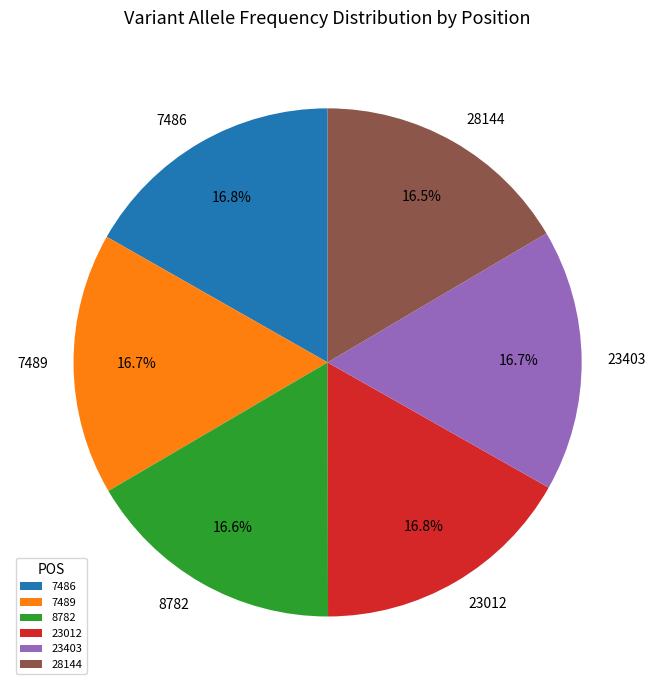

What percentage is the 7489 slice, to the nearest percent?

17%